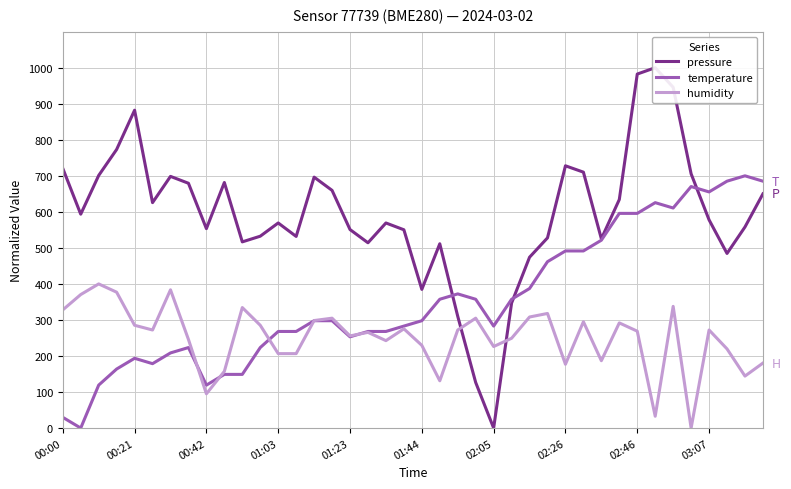

Does the chart have visible grid lines?

Yes